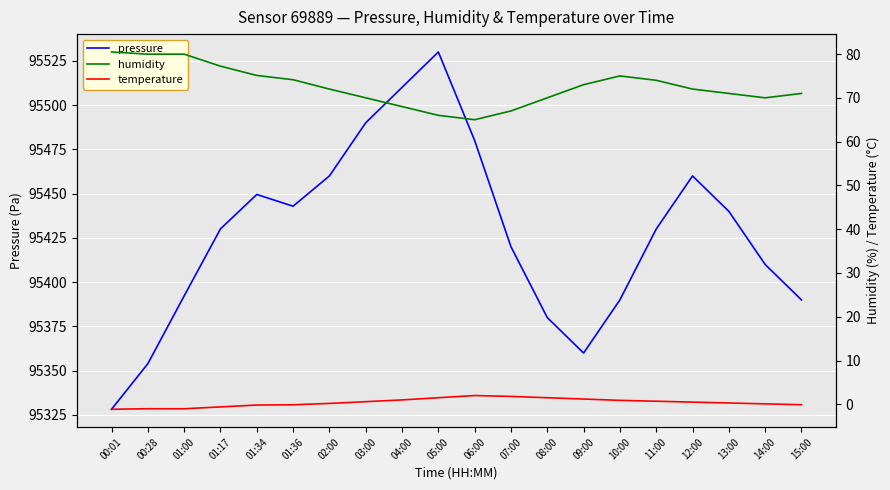

What is the difference between the maximum and minimum values in the pressure series?

201.8